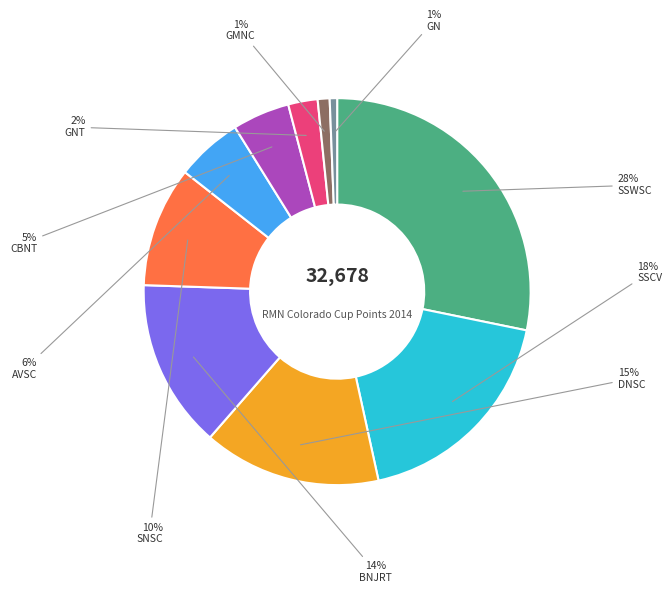

How many segments does this pie chart have?

10